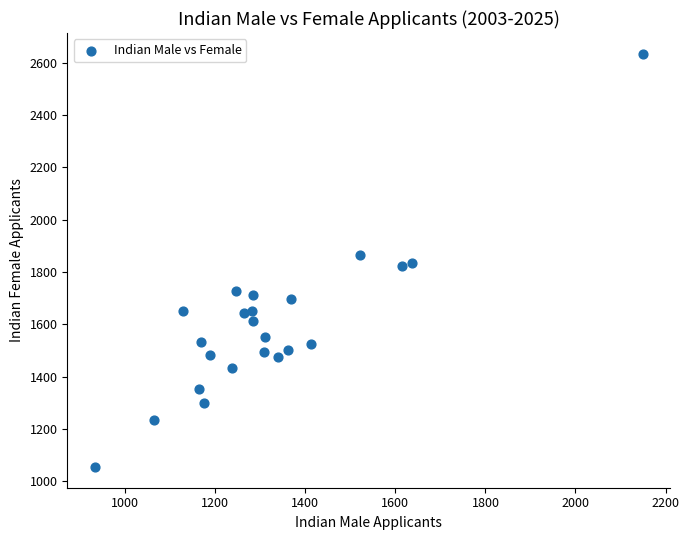

What is the range of X values (max minus min)?

1218